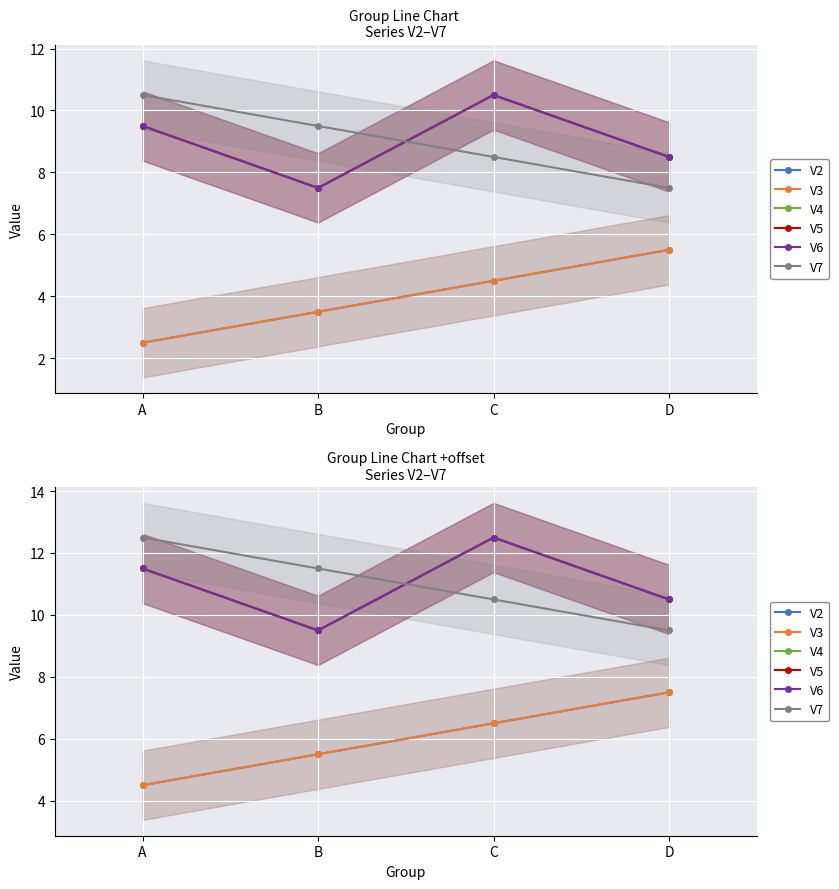

True or false: V4 has more than 0 points higher than both neighbors.

True